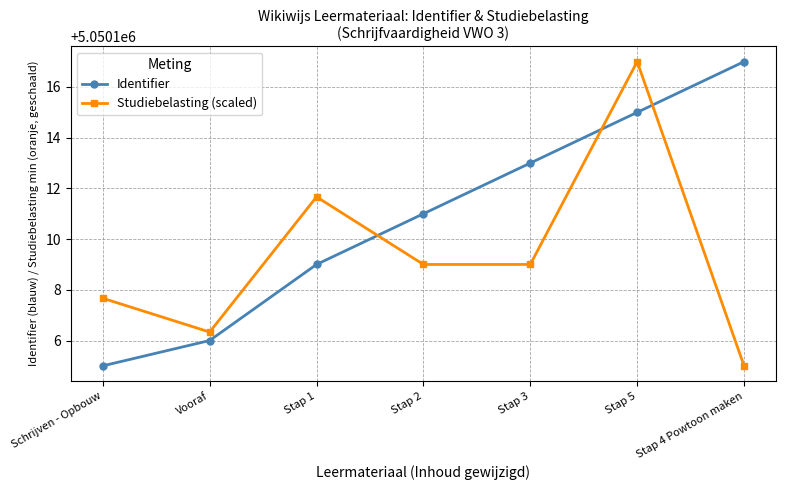

What is the difference between the Identifier values at Stap 5 and Vooraf?

9.0